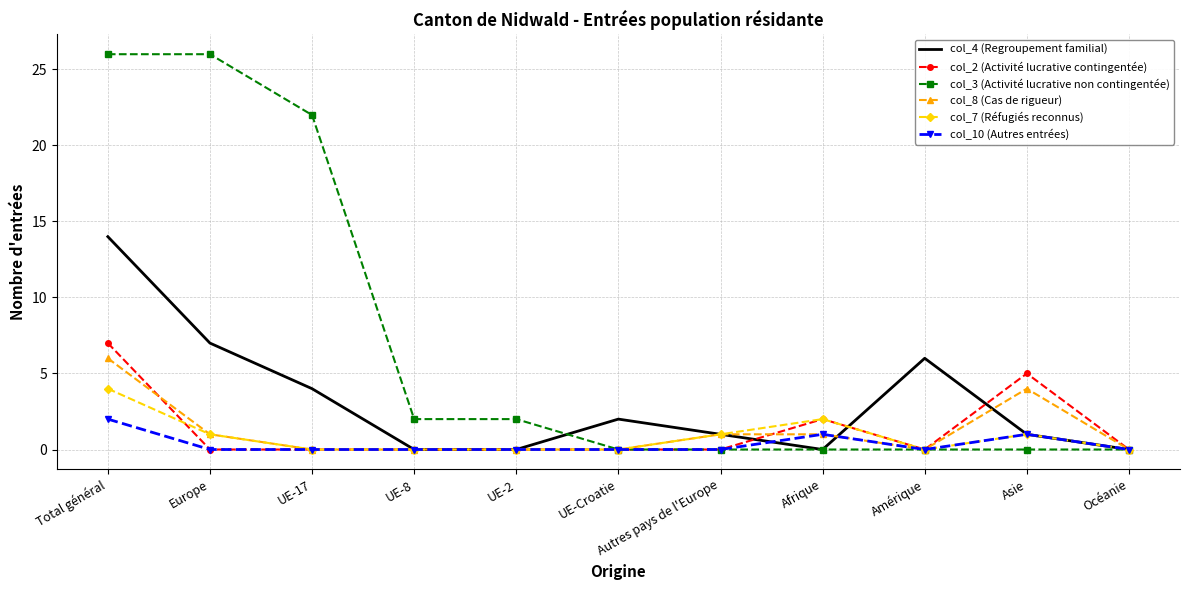

How many series are shown in this chart?

6